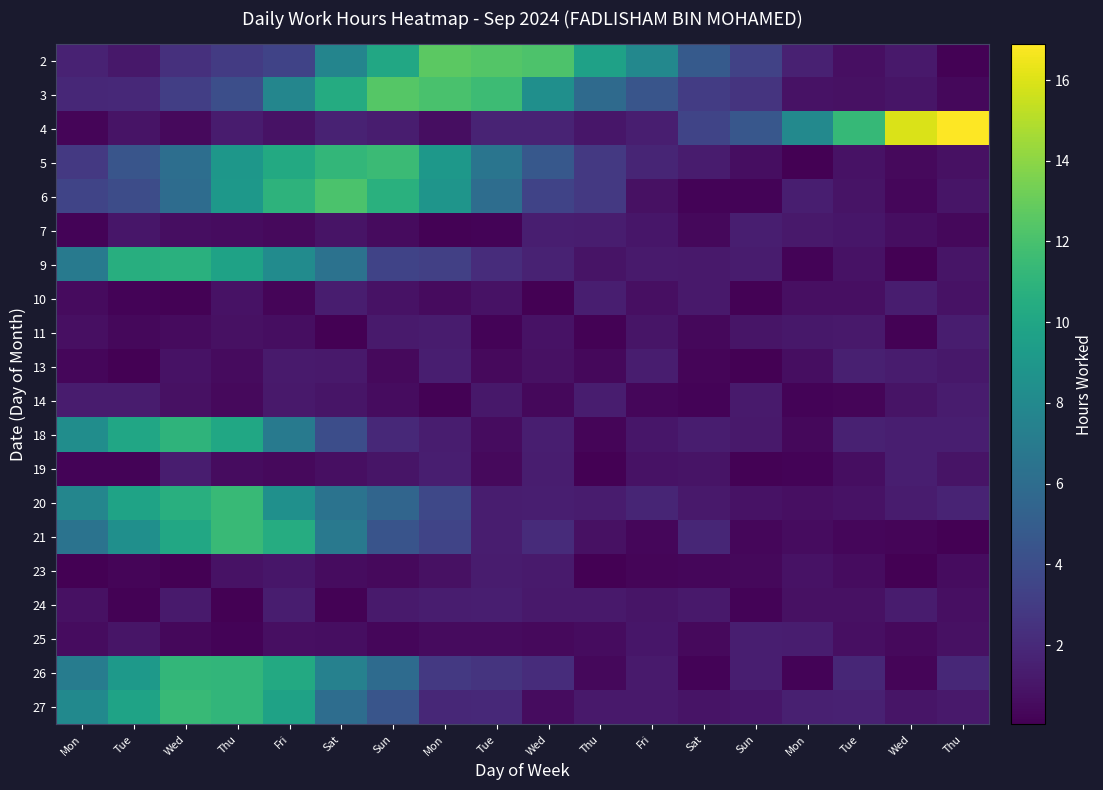

Reading left to right, list all the values displayed in this chart.

2: Mon=1.6	Tue=1.1	Wed=2.4	Thu=3.0	Fri=3.4	Sat=7.7	Sun=10.1	Mon=12.6	Tue=12.4	Wed=12.2	Thu=9.7	Fri=7.9	Sat=4.8	Sun=3.4	Mon=1.6	Tue=0.7	Wed=1.2	Thu=0.1
3: Mon=1.9	Tue=2.0	Wed=3.2	Thu=4.1	Fri=7.8	Sat=10.4	Sun=12.4	Mon=12.1	Tue=11.6	Wed=8.4	Thu=5.8	Fri=4.5	Sat=3.0	Sun=2.6	Mon=0.9	Tue=0.8	Wed=1.0	Thu=0.4
4: Mon=0.3	Tue=1.0	Wed=0.5	Thu=1.3	Fri=0.9	Sat=1.7	Sun=1.4	Mon=0.6	Tue=1.7	Wed=1.7	Thu=1.1	Fri=1.5	Sat=3.5	Sun=4.6	Mon=8.0	Tue=11.3	Wed=15.9	Thu=16.9
5: Mon=2.8	Tue=4.5	Wed=6.1	Thu=9.0	Fri=10.3	Sat=11.2	Sun=11.5	Mon=9.0	Tue=6.6	Wed=4.7	Thu=2.8	Fri=1.8	Sat=1.3	Sun=0.7	Mon=0.1	Tue=0.9	Wed=0.4	Thu=0.8
6: Mon=3.5	Tue=3.9	Wed=6.0	Thu=9.0	Fri=10.9	Sat=12.1	Sun=10.7	Mon=8.8	Tue=6.0	Wed=3.4	Thu=2.8	Fri=0.8	Sat=0.2	Sun=0.2	Mon=1.5	Tue=0.9	Wed=0.3	Thu=1.0
7: Mon=0.2	Tue=1.0	Wed=0.7	Thu=0.6	Fri=0.5	Sat=0.9	Sun=0.5	Mon=0.1	Tue=0.2	Wed=1.4	Thu=1.4	Fri=1.0	Sat=0.4	Sun=1.5	Mon=1.2	Tue=1.1	Wed=0.7	Thu=0.4
9: Mon=6.9	Tue=10.6	Wed=10.7	Thu=9.7	Fri=8.2	Sat=6.4	Sun=3.4	Mon=3.2	Tue=2.2	Wed=1.7	Thu=0.9	Fri=1.3	Sat=1.2	Sun=1.3	Mon=0.2	Tue=0.8	Wed=0.1	Thu=1.0
10: Mon=0.5	Tue=0.2	Wed=0.2	Thu=0.9	Fri=0.3	Sat=1.4	Sun=0.9	Mon=0.5	Tue=0.9	Wed=0.0	Thu=1.4	Fri=0.7	Sat=1.2	Sun=0.1	Mon=0.7	Tue=0.7	Wed=1.4	Thu=0.9
11: Mon=0.7	Tue=0.4	Wed=0.5	Thu=0.8	Fri=0.7	Sat=0.0	Sun=1.2	Mon=1.3	Tue=0.2	Wed=0.8	Thu=0.2	Fri=1.0	Sat=0.4	Sun=1.0	Mon=1.1	Tue=1.2	Wed=0.2	Thu=1.4
13: Mon=0.3	Tue=0.1	Wed=0.8	Thu=0.6	Fri=1.2	Sat=1.2	Sun=0.5	Mon=1.4	Tue=0.4	Wed=0.8	Thu=0.4	Fri=1.4	Sat=0.2	Sun=0.1	Mon=0.7	Tue=1.5	Wed=1.3	Thu=1.1
14: Mon=1.3	Tue=1.3	Wed=0.8	Thu=0.5	Fri=1.2	Sat=1.0	Sun=0.6	Mon=0.1	Tue=1.1	Wed=0.4	Thu=1.4	Fri=0.4	Sat=0.2	Sun=1.2	Mon=0.2	Tue=0.3	Wed=0.9	Thu=1.3
18: Mon=8.3	Tue=10.0	Wed=11.0	Thu=10.1	Fri=7.0	Sat=4.0	Sun=2.0	Mon=1.4	Tue=0.6	Wed=1.5	Thu=0.3	Fri=1.0	Sat=1.4	Sun=1.2	Mon=0.4	Tue=1.6	Wed=1.4	Thu=1.5
19: Mon=0.2	Tue=0.2	Wed=1.4	Thu=0.6	Fri=0.5	Sat=0.7	Sun=1.0	Mon=1.4	Tue=0.4	Wed=1.4	Thu=0.0	Fri=0.8	Sat=1.0	Sun=0.2	Mon=0.2	Tue=0.6	Wed=1.4	Thu=0.9
20: Mon=7.8	Tue=9.8	Wed=10.7	Thu=11.4	Fri=8.5	Sat=6.4	Sun=5.5	Mon=3.7	Tue=1.4	Wed=1.4	Thu=1.3	Fri=1.8	Sat=1.2	Sun=0.8	Mon=0.7	Tue=0.9	Wed=1.3	Thu=1.7
21: Mon=6.5	Tue=8.4	Wed=10.1	Thu=11.5	Fri=10.5	Sat=6.8	Sun=4.4	Mon=3.5	Tue=1.4	Wed=2.1	Thu=0.8	Fri=0.3	Sat=1.9	Sun=0.3	Mon=0.6	Tue=0.3	Wed=0.2	Thu=0.0
23: Mon=0.1	Tue=0.3	Wed=0.1	Thu=0.9	Fri=1.0	Sat=0.6	Sun=0.5	Mon=0.8	Tue=1.3	Wed=1.3	Thu=0.1	Fri=0.3	Sat=0.4	Sun=0.4	Mon=0.9	Tue=0.6	Wed=0.1	Thu=0.6
24: Mon=0.8	Tue=0.2	Wed=1.3	Thu=0.1	Fri=1.4	Sat=0.1	Sun=1.3	Mon=1.4	Tue=1.5	Wed=1.2	Thu=1.2	Fri=1.0	Sat=1.2	Sun=0.2	Mon=0.8	Tue=0.8	Wed=1.3	Thu=0.7
25: Mon=0.6	Tue=1.0	Wed=0.4	Thu=0.2	Fri=0.7	Sat=0.6	Sun=0.3	Mon=0.6	Tue=0.5	Wed=0.5	Thu=0.6	Fri=1.0	Sat=0.4	Sun=1.4	Mon=1.4	Tue=0.7	Wed=0.5	Thu=0.8
26: Mon=7.1	Tue=9.1	Wed=11.2	Thu=11.1	Fri=10.2	Sat=7.4	Sun=5.9	Mon=2.9	Tue=2.5	Wed=2.2	Thu=0.4	Fri=1.3	Sat=0.2	Sun=1.5	Mon=0.2	Tue=1.9	Wed=0.3	Thu=1.9
27: Mon=8.1	Tue=9.8	Wed=11.4	Thu=11.1	Fri=9.8	Sat=6.0	Sun=4.5	Mon=1.9	Tue=2.0	Wed=0.6	Thu=1.2	Fri=1.2	Sat=0.9	Sun=1.0	Mon=1.5	Tue=1.6	Wed=1.0	Thu=1.2